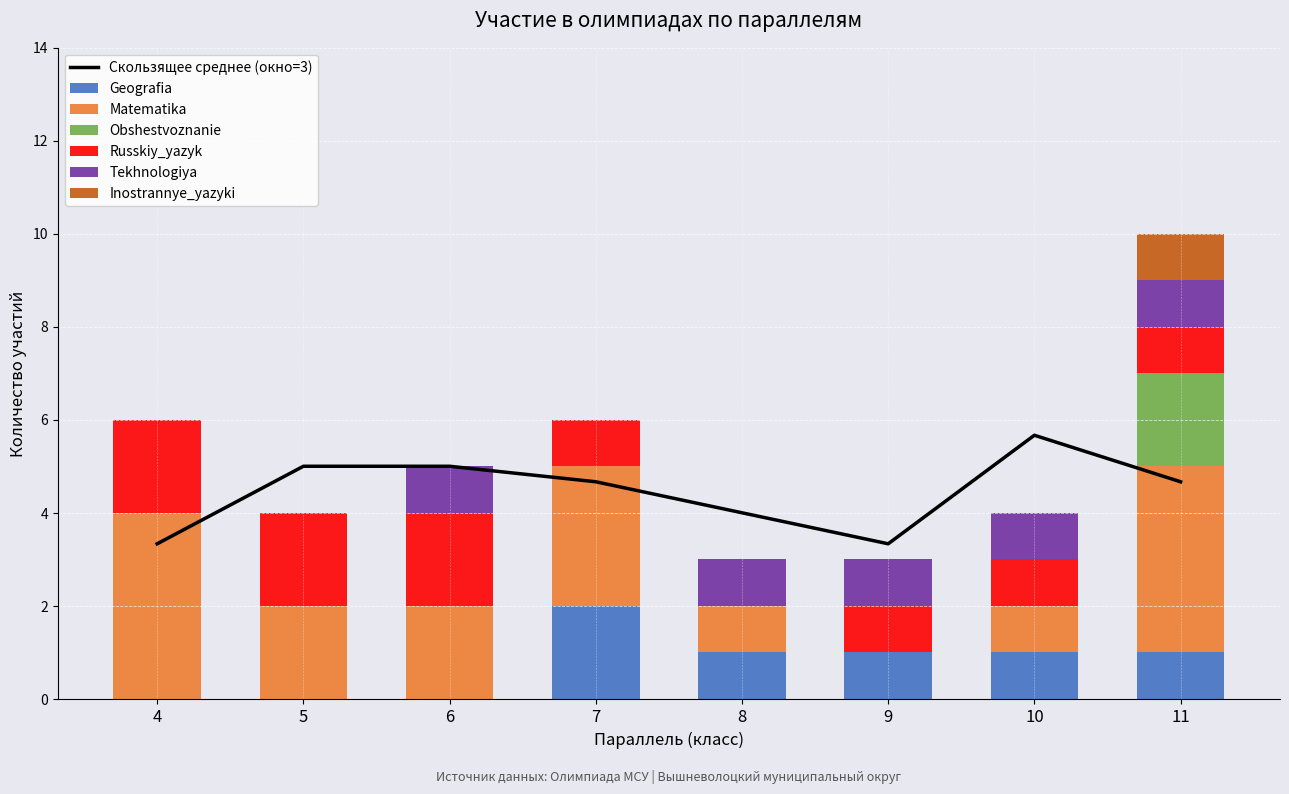

Which category has the lowest value in the Inostrannye_yazyki series?

4